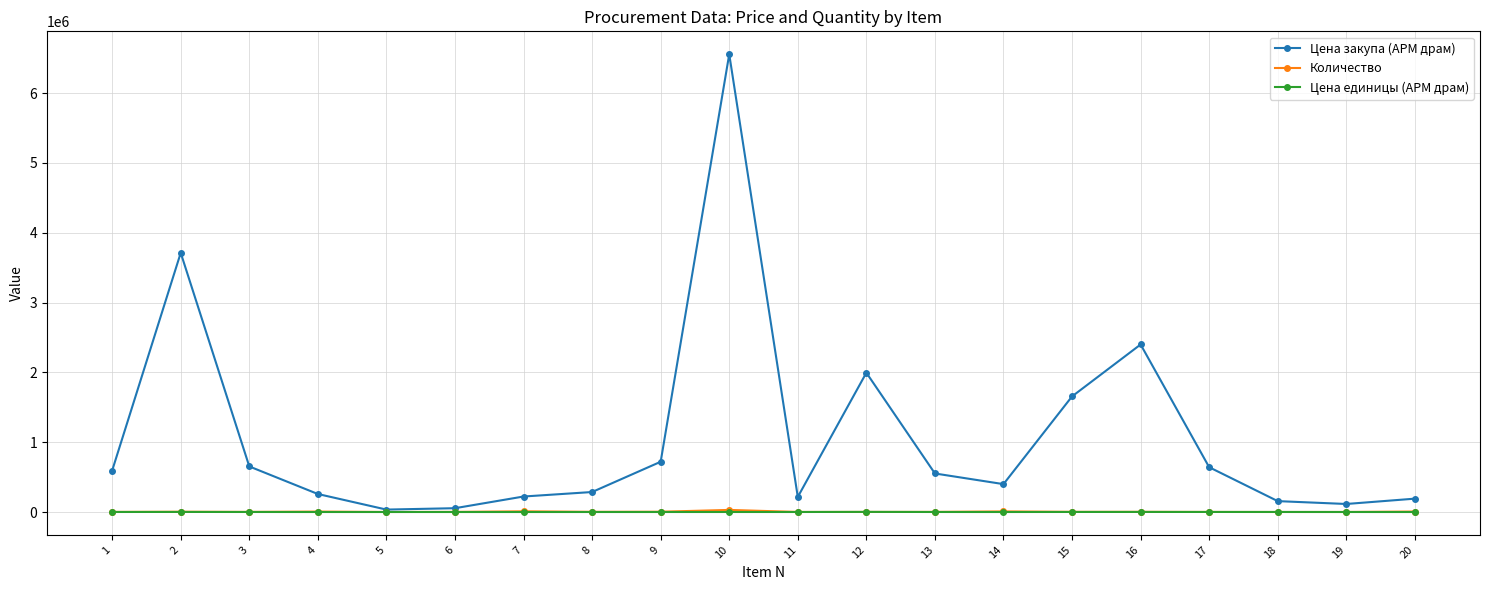

The value of Цена закупа (АРМ драм) at 8 is 286350.0. True or false?

True